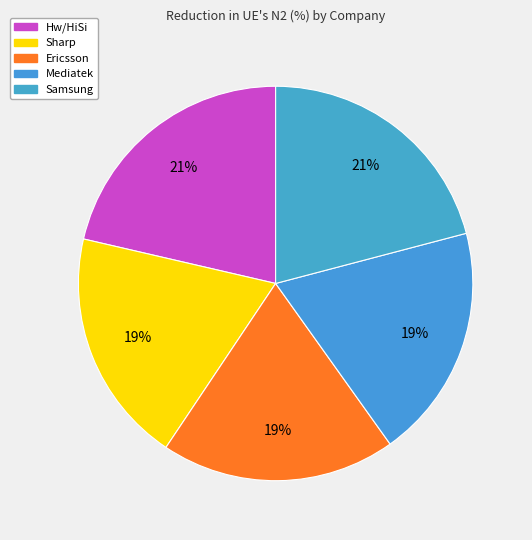

Is Mediatek the majority of the pie?

No